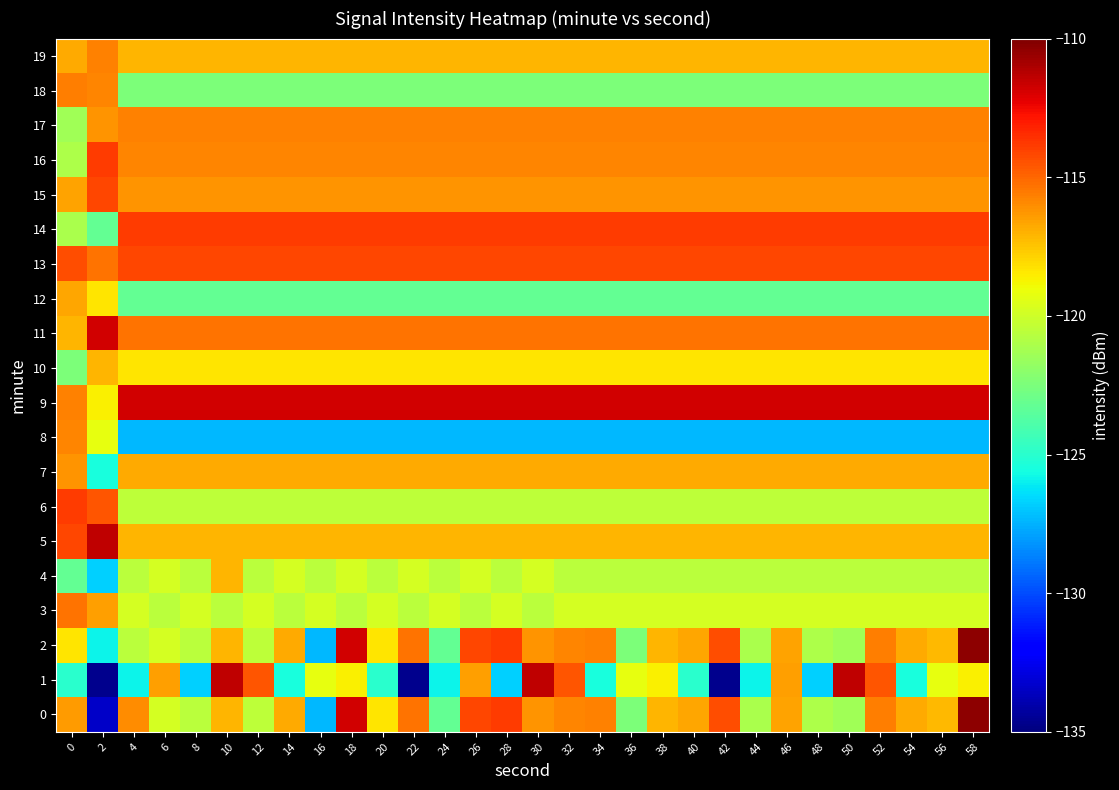

Between 18 and 22, which is larger?

18